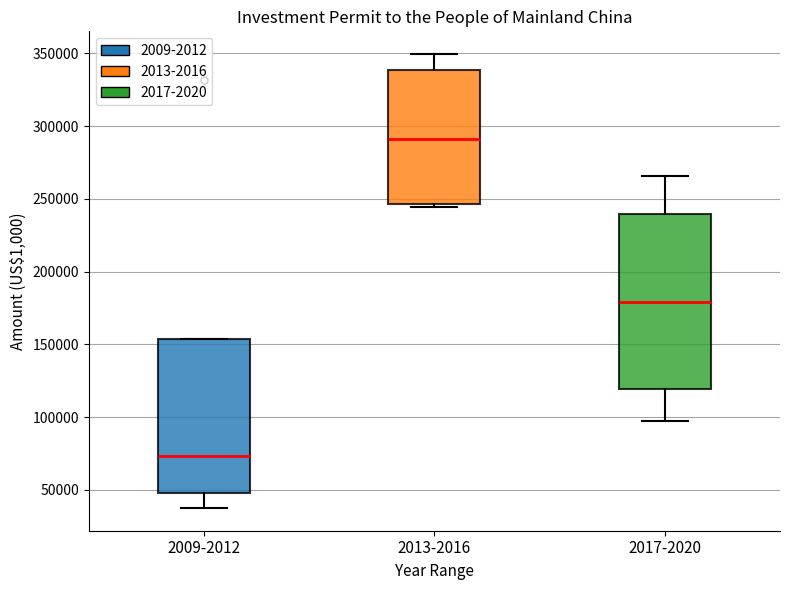

Reading left to right, read every box against the y-axis: the position of its median line, the range the box covers, and the ends of its whiskers. The values are not printed on the chart, so give them approximately, as read against the axis.

2009-2012: median 75000, box 50000 to 155000, whiskers 35000 to 155000
2013-2016: median 290000, box 245000 to 340000, whiskers 245000 (just below the box's lower edge) to 350000
2017-2020: median 180000, box 120000 to 240000, whiskers 95000 to 265000